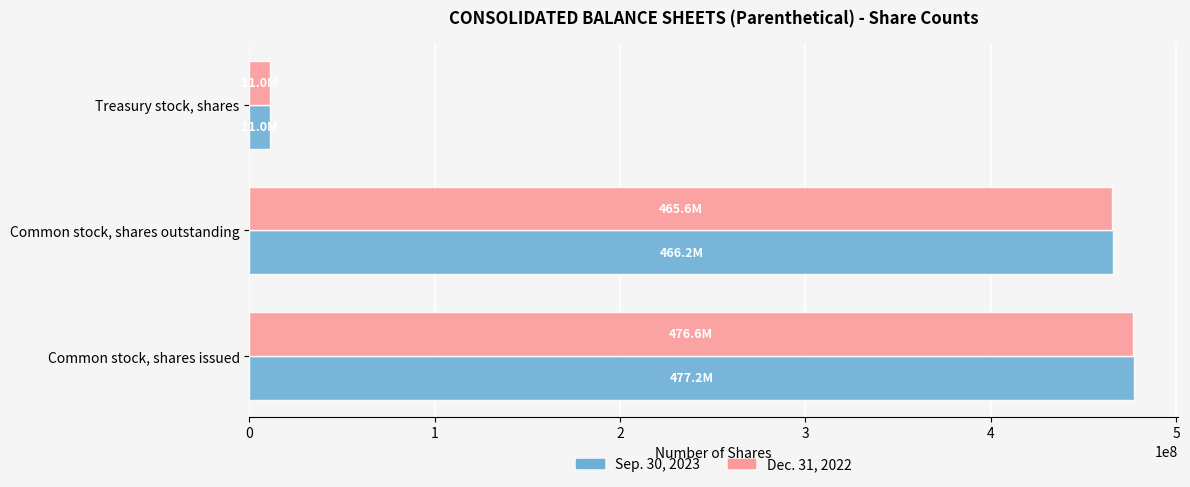

Which series has the widest spread of values?

Sep. 30, 2023